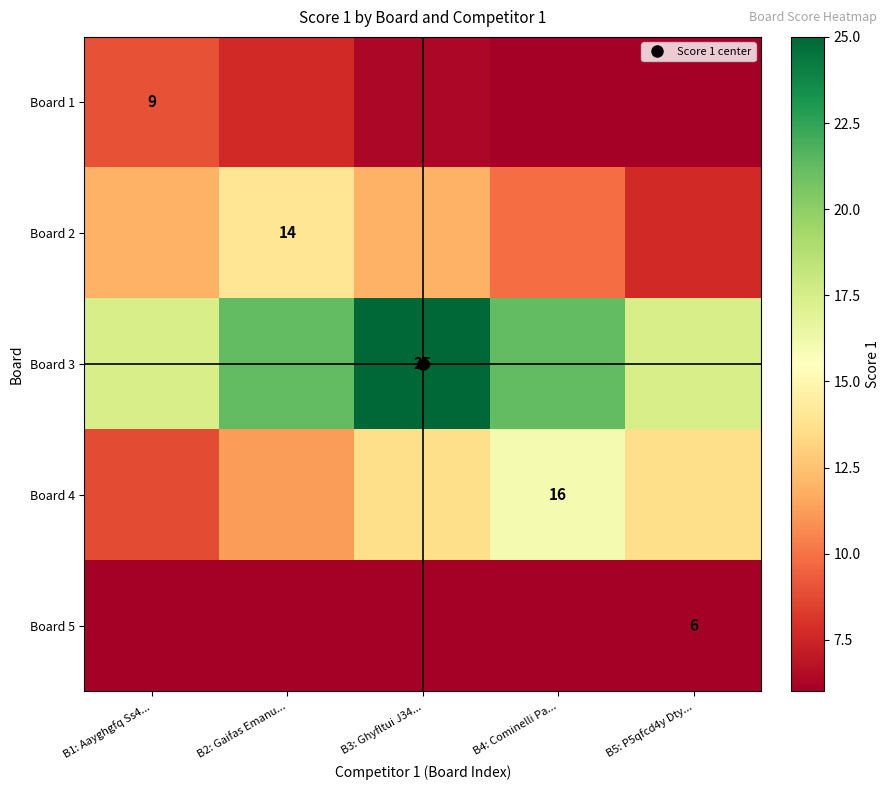

The value of Board 3 at B5: P5qfcd4y Dty... is 31.2. True or false?

False